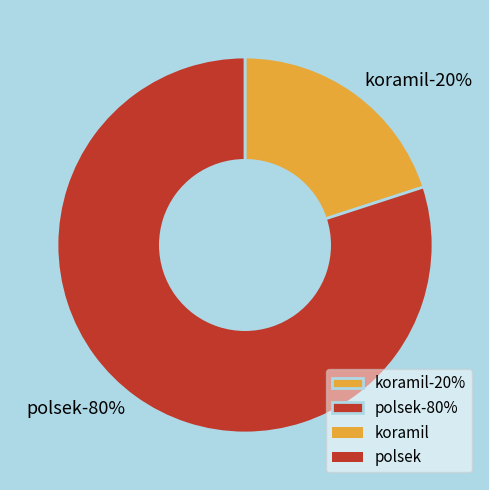

To the nearest percent, what is the combined percentage of koramil and polsek?

100%